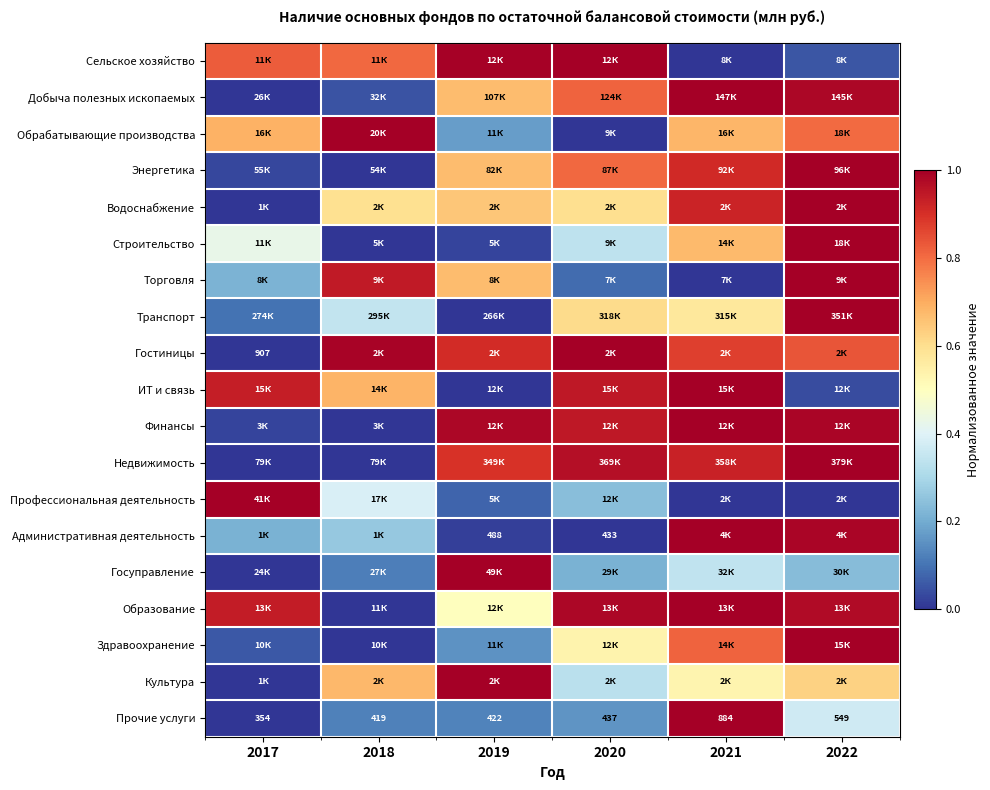

How many data points does each series have?

6